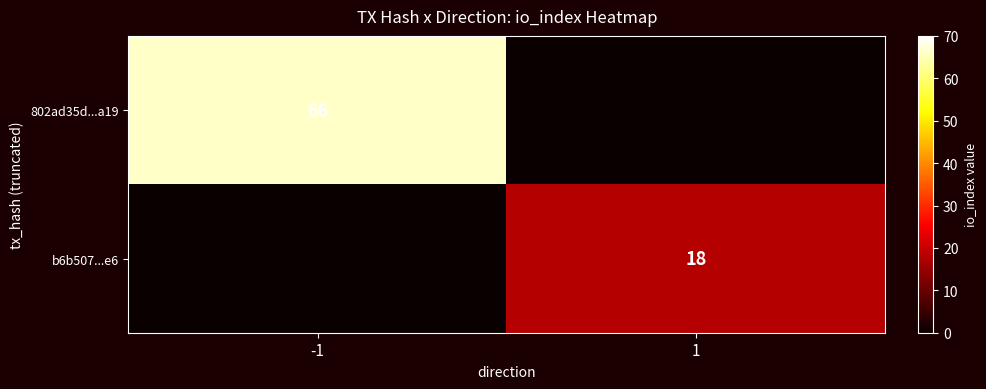

Is it true that b6b507...e6 equals 31 at 1?

False